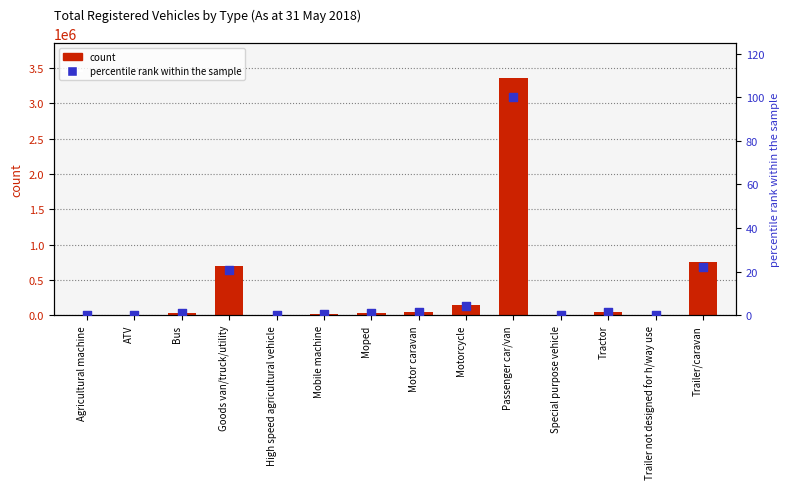

Which series contains the lowest Y value?

percentile rank within the sample